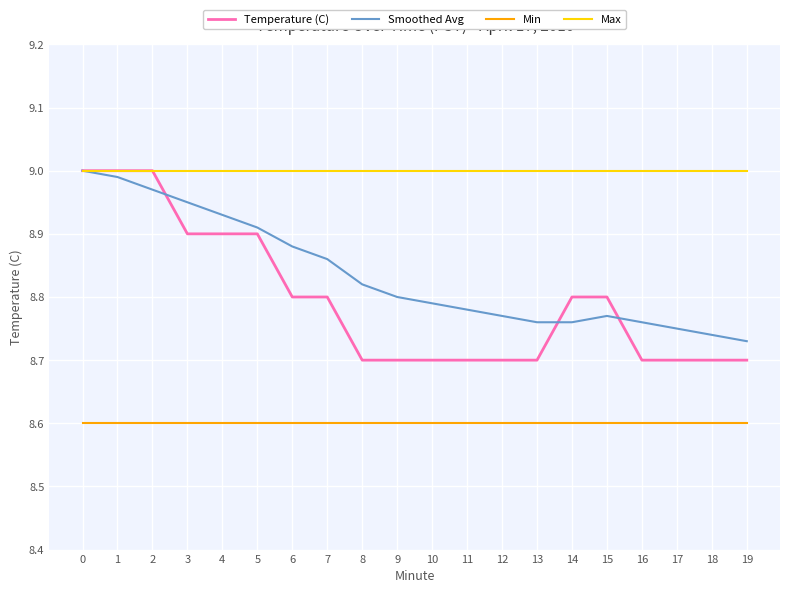

Which series changed the most between 0 and 16?

Temperature (C)